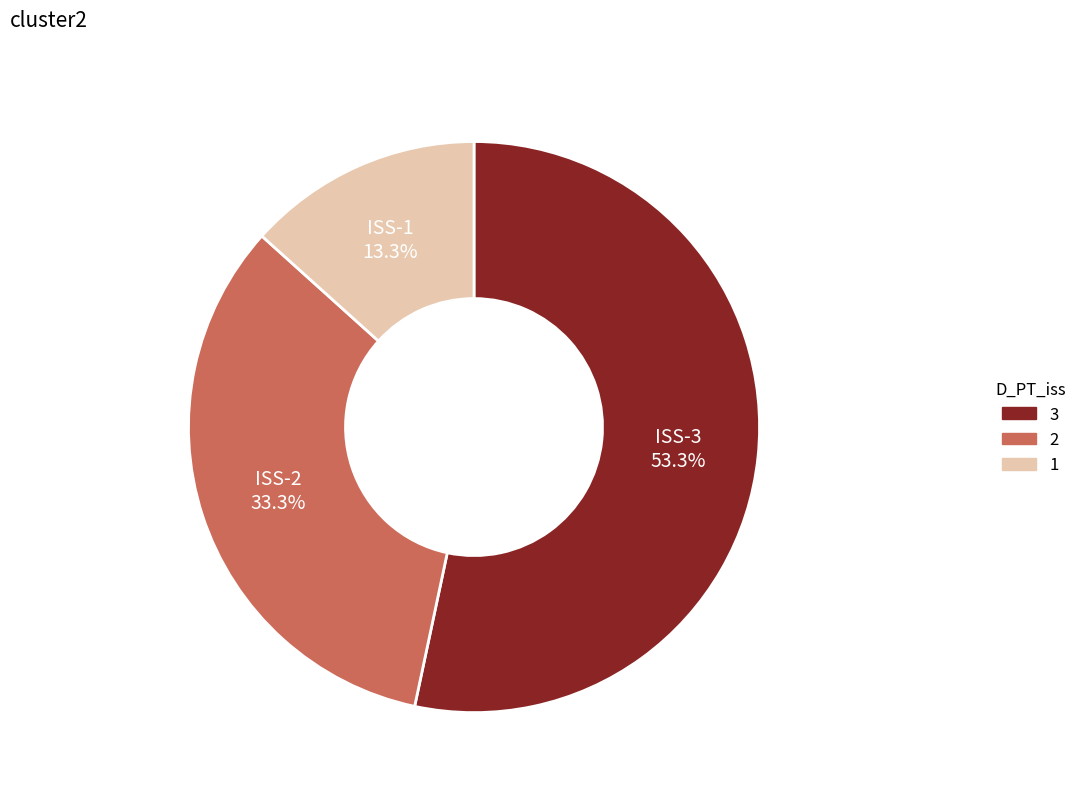

How many slices are in this pie chart?

3